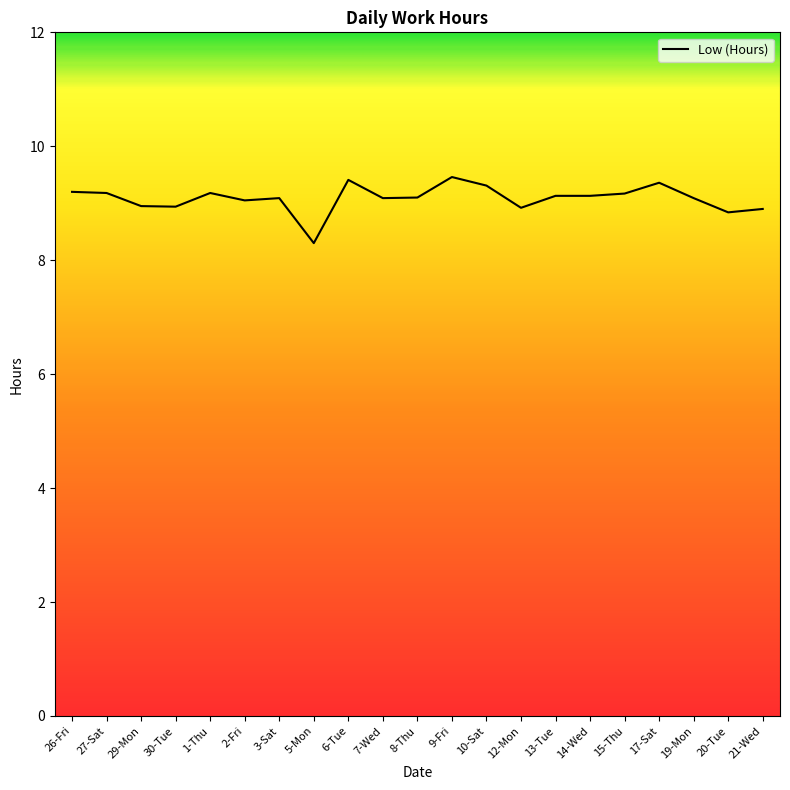

What is the difference between the values at 17-Sat and 14-Wed?

0.2